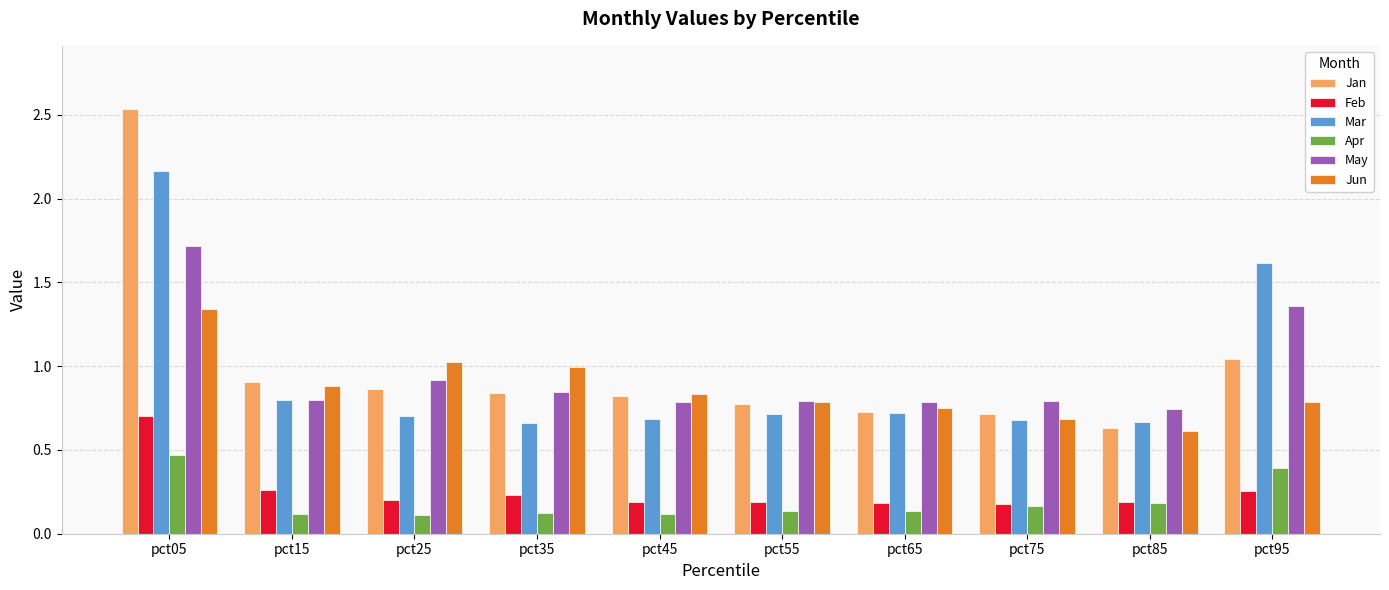

At which category is the sum across all series the highest?

pct05